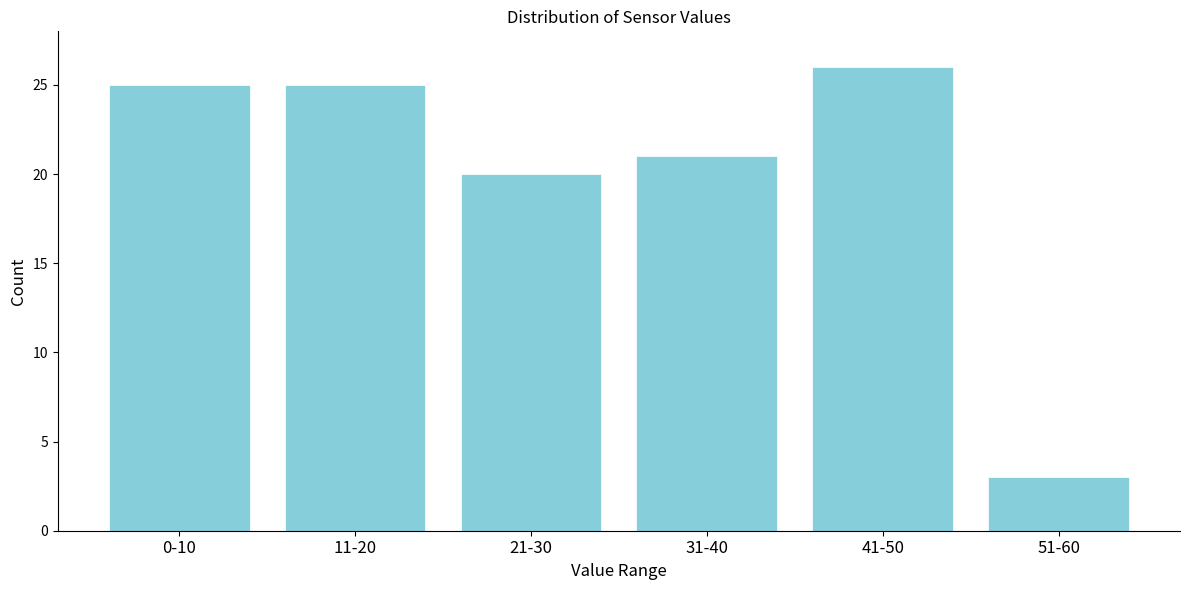

Reading right to left, extract all data points from this chart.

51-60=3	41-50=26	31-40=21	21-30=20	11-20=25	0-10=25